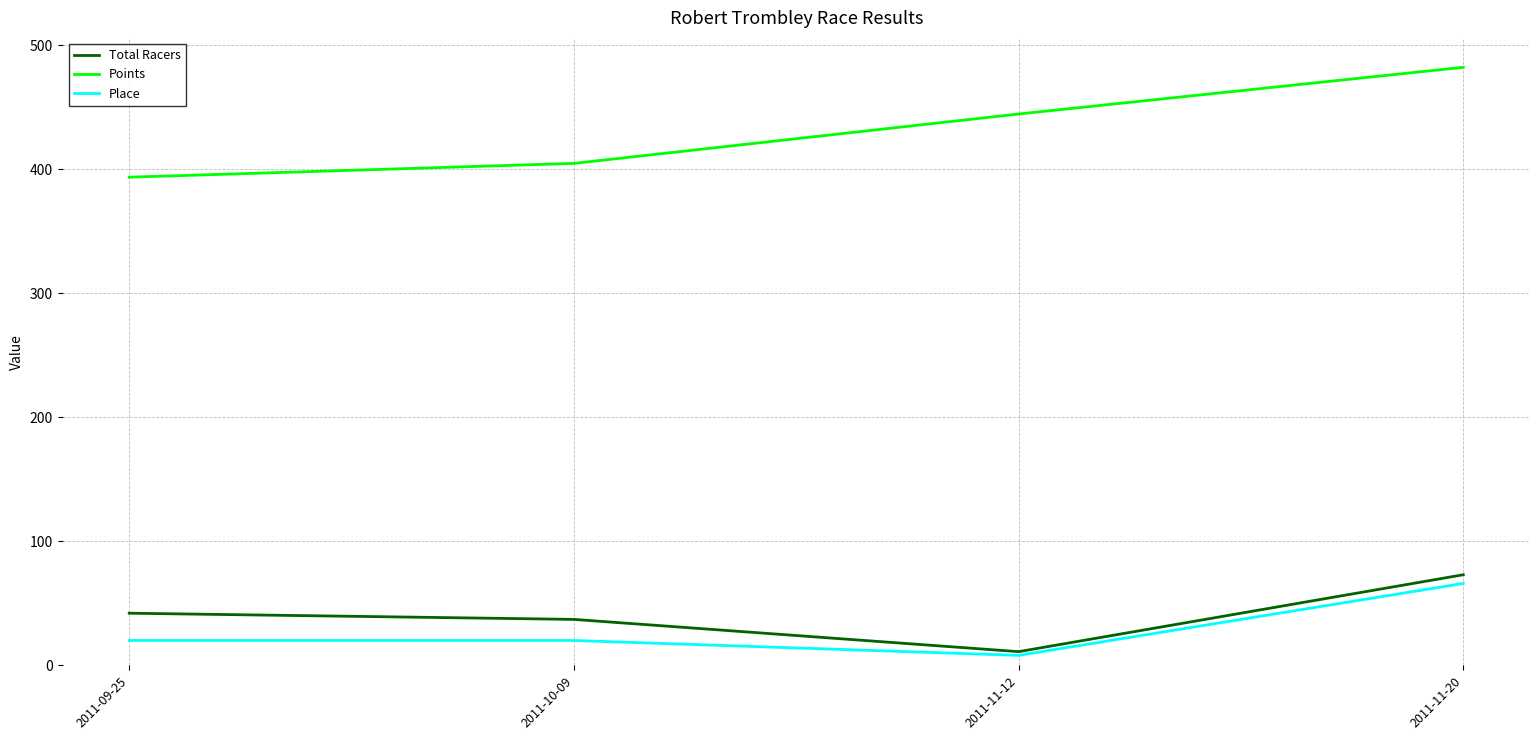

What is the spread (max minus min) of values at 2011-09-25?

373.5